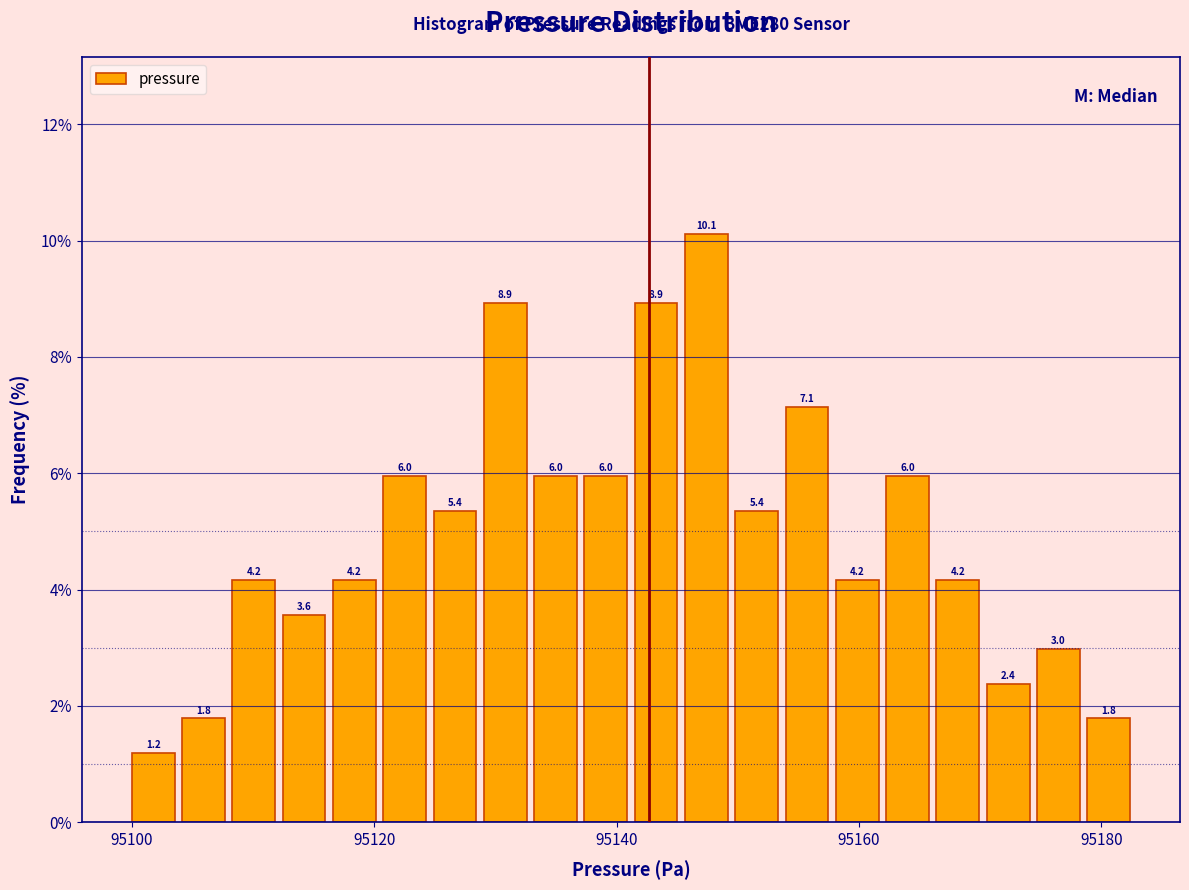

Around what value on the x-axis is the tallest bar? Give the approximate position of its centre, as read against the axis.

95148